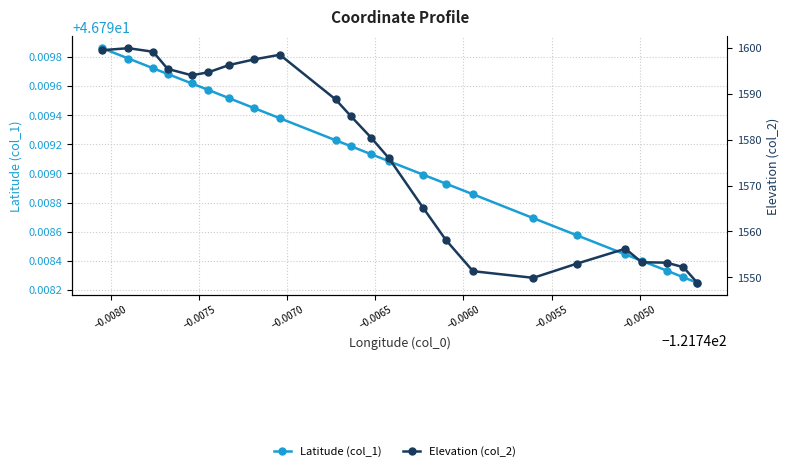

What is the difference between the maximum and minimum values in the Elevation (col_2) series?

51.1